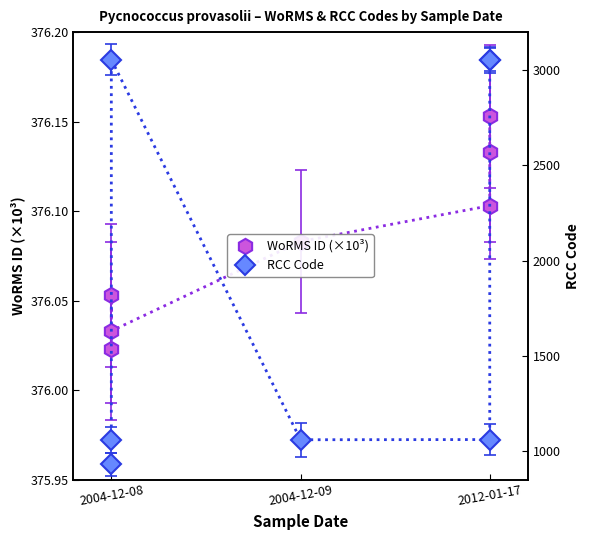

Reading right to left, extract all data points from this chart.

WoRMS ID (×10³): 376.2	376.1	376.1	376.1	376.0	376.1	376.0
RCC Code: 3055.0	3054.0	1060.0	1059.0	3056.0	1058.0	931.0